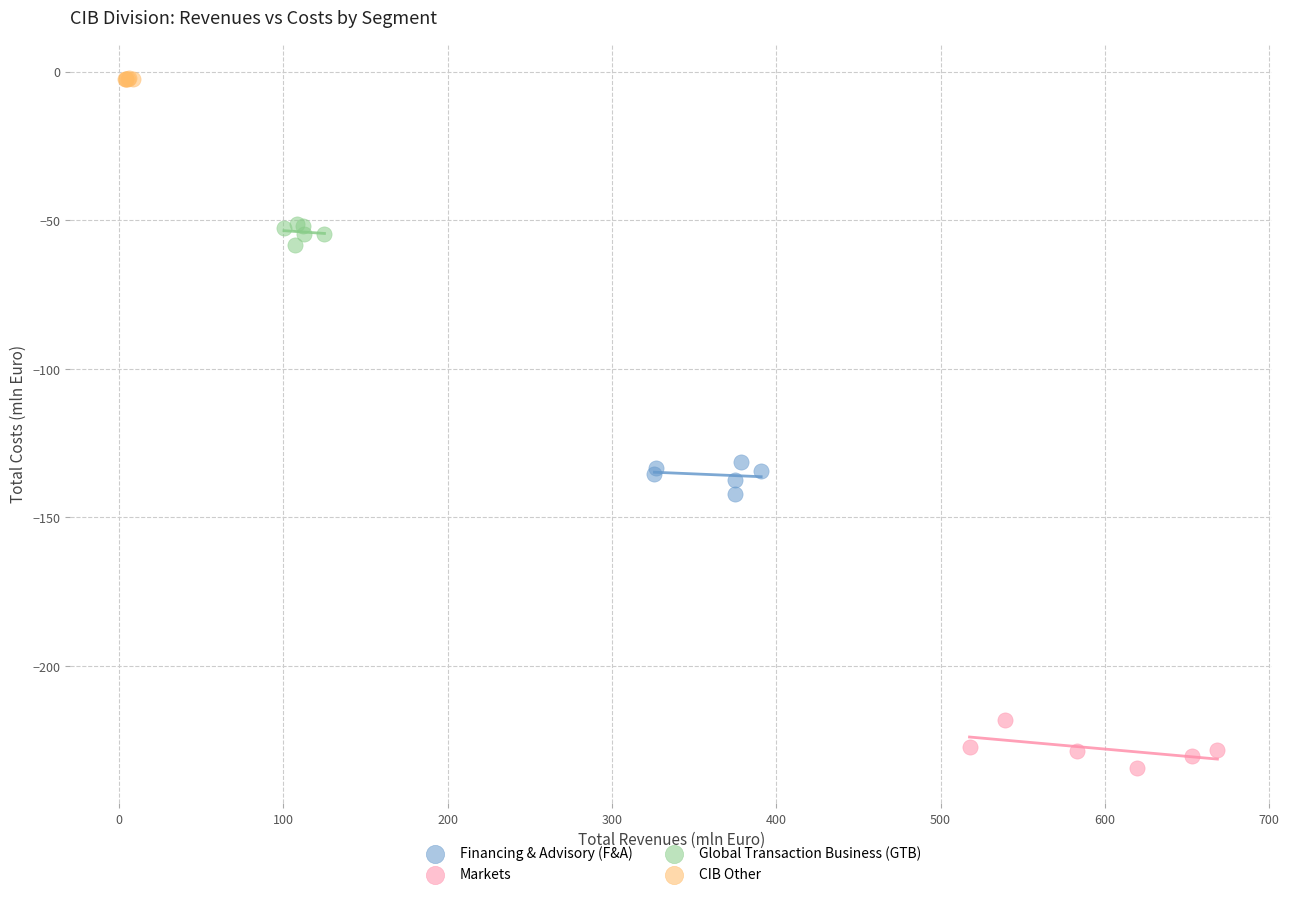

What are all the series names shown in the legend?

Financing & Advisory (F&A), Markets, Global Transaction Business (GTB), CIB Other